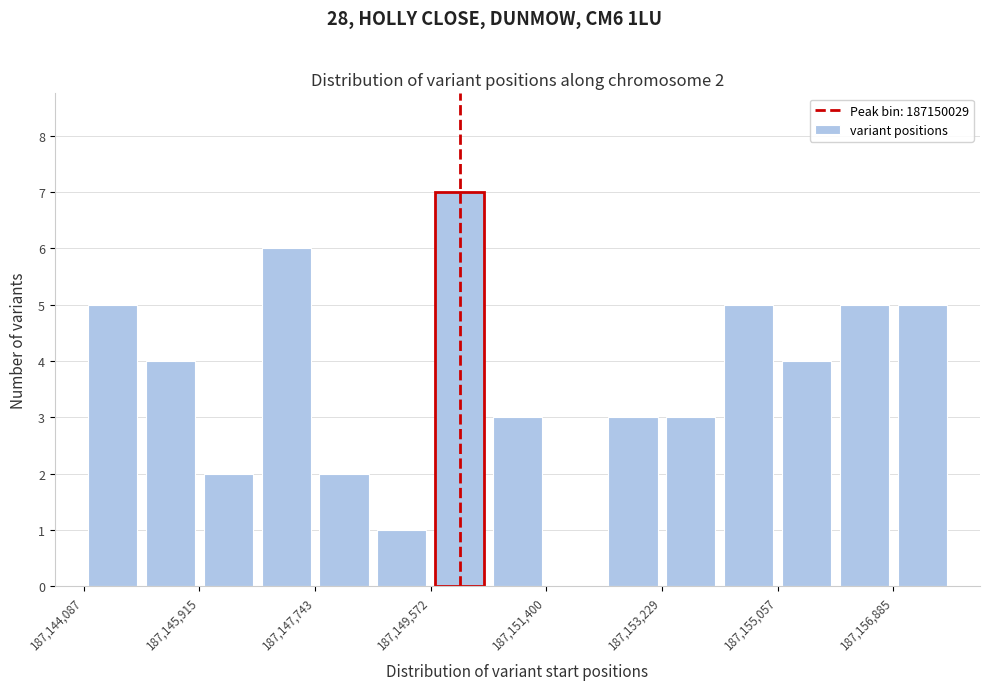

Which range on the x-axis has the tallest bar?

187149600 to 187150400